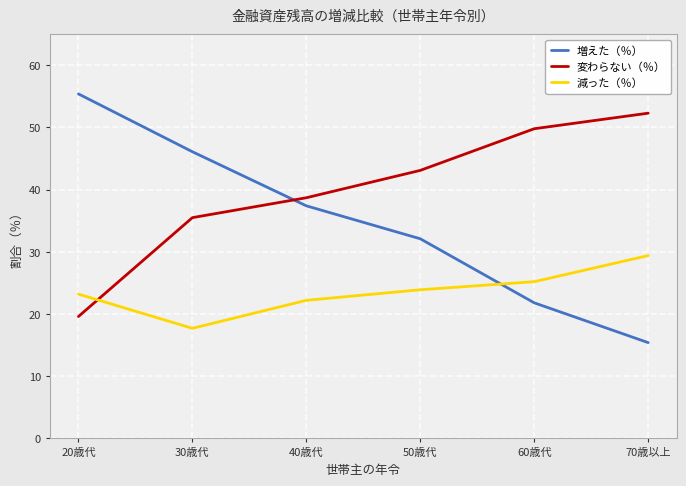

Is this an area chart (filled region under the line)?

No